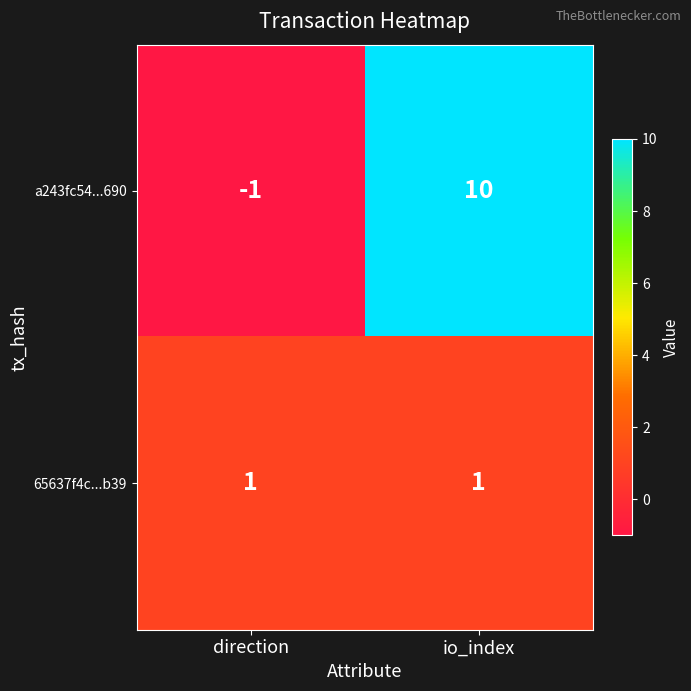

How many data points in a243fc54...690 are less than 10?

1